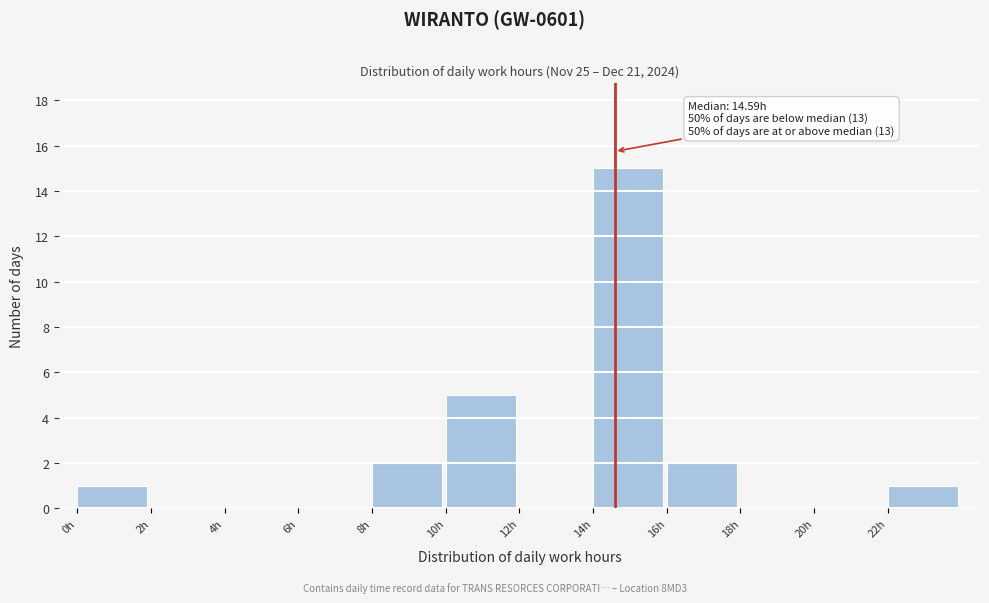

Which range on the x-axis has the tallest bar?

14 to 16